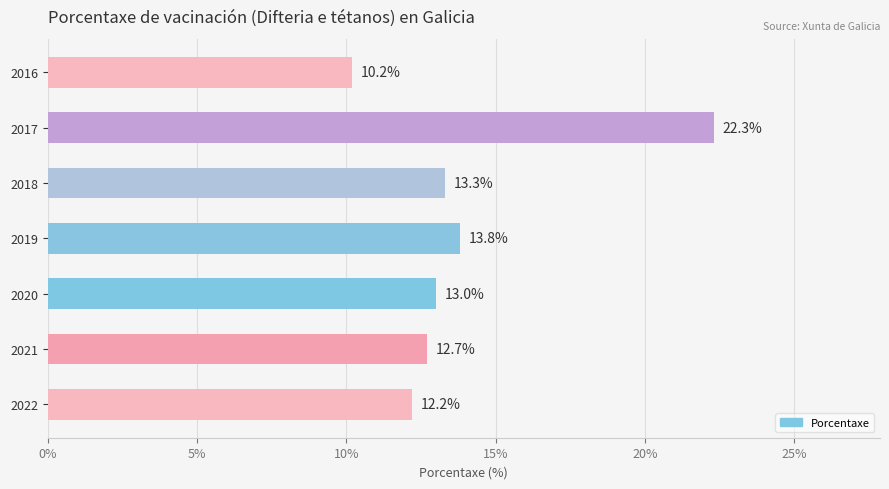

What is the change in value from 2019 to 2016?

-3.6